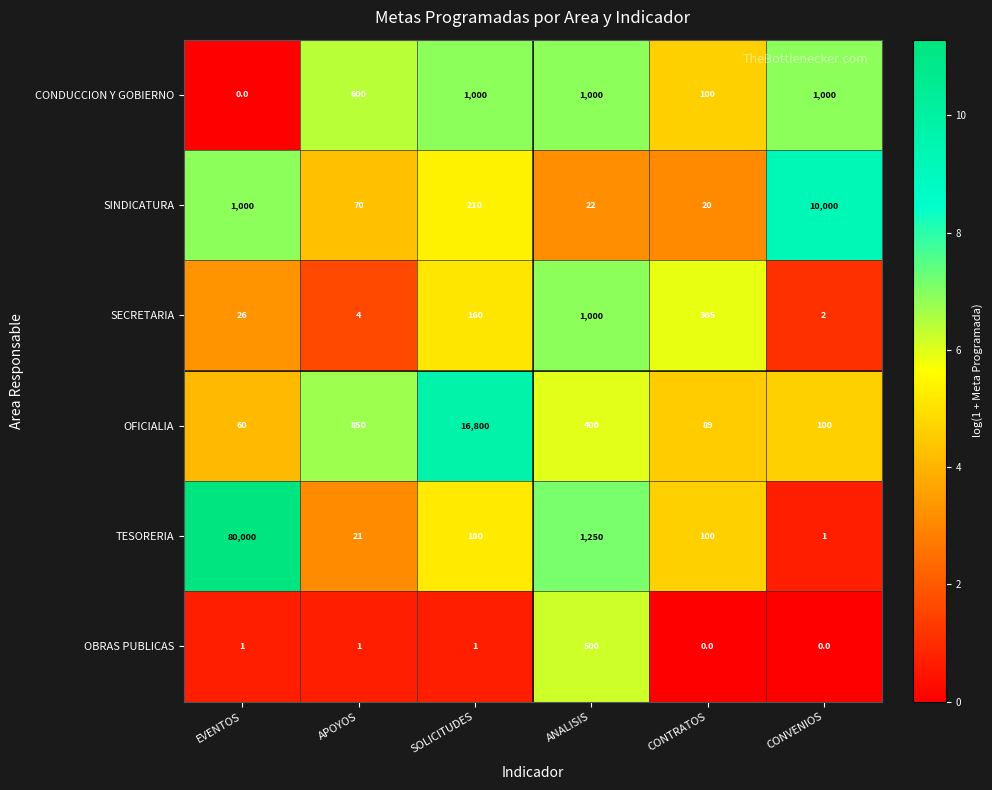

What is the difference between the second highest and minimum values in the CONDUCCION Y GOBIERNO series?

1000